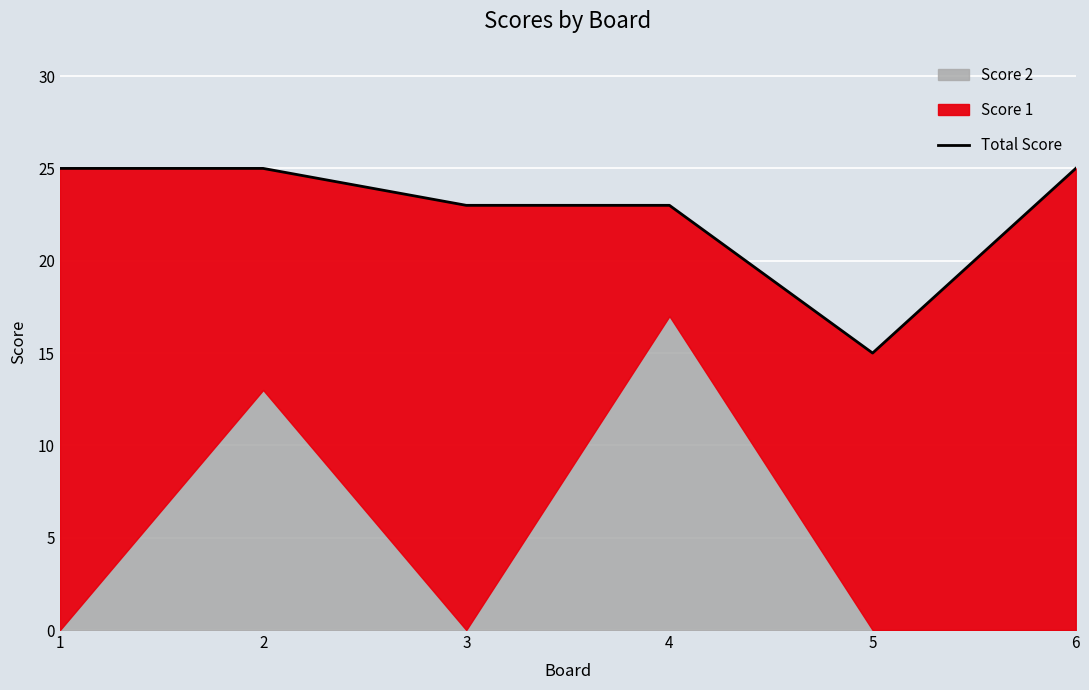

Which category has the lowest value across all series?

5